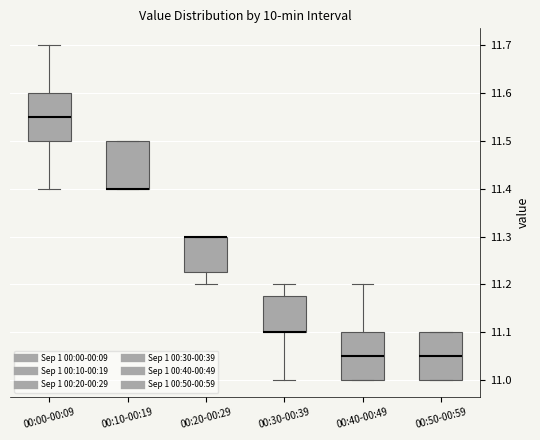

Reading left to right, read every box against the y-axis: the position of its median line, the range the box covers, and the ends of its whiskers. The values are not printed on the chart, so give them approximately, as read against the axis.

00:00-00:09: median 11.55, box 11.50 to 11.60, whiskers 11.40 to 11.70
00:10-00:19: median 11.40 (drawn on the box's lower edge), box 11.40 to 11.50, whiskers 11.40 to 11.50
00:20-00:29: median 11.30 (drawn on the box's upper edge), box 11.23 to 11.30, whiskers 11.20 to 11.30
00:30-00:39: median 11.10 (drawn on the box's lower edge), box 11.10 to 11.18, whiskers 11.00 to 11.20
00:40-00:49: median 11.05, box 11.00 to 11.10, whiskers 11.00 to 11.20
00:50-00:59: median 11.05, box 11.00 to 11.10, whiskers 11.00 to 11.10